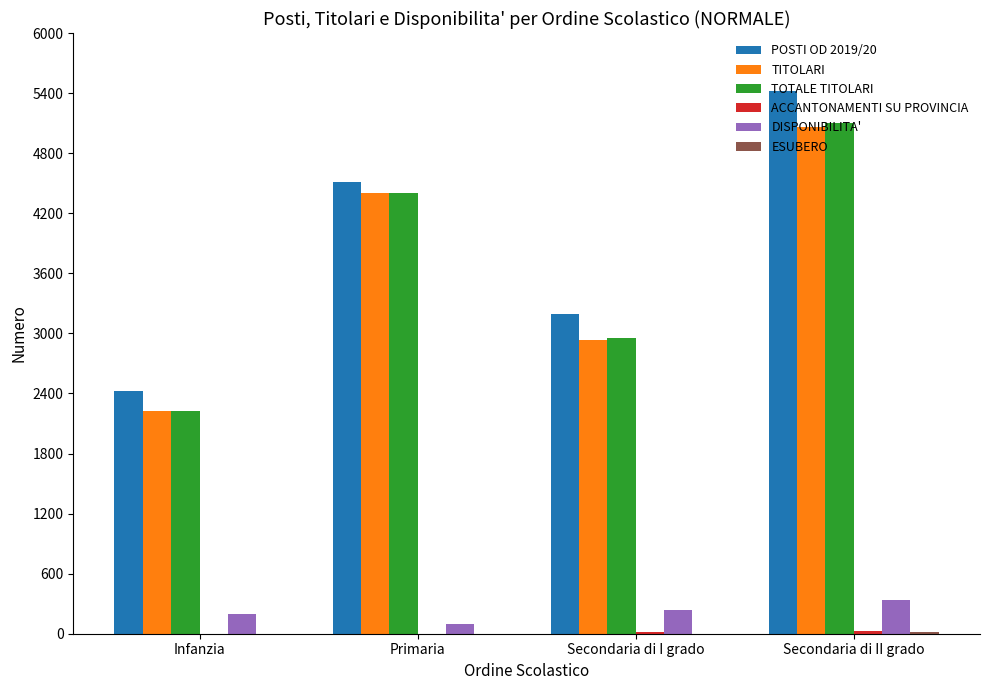

True or false: TOTALE TITOLARI has a value of 8555 at Secondaria di II grado.

False